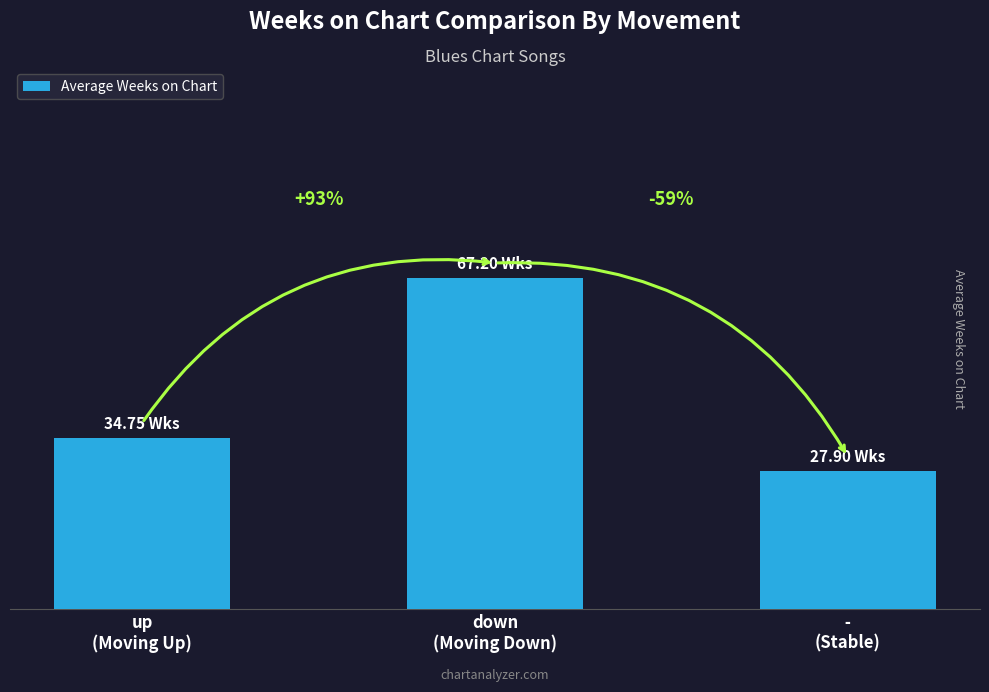

Does the chart contain any negative values?

No